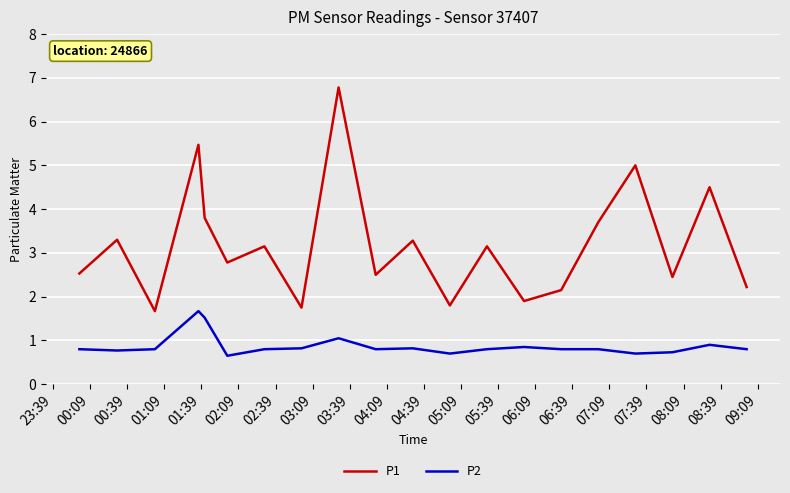

What is the difference between the maximum and minimum values in the P2 series?

1.0